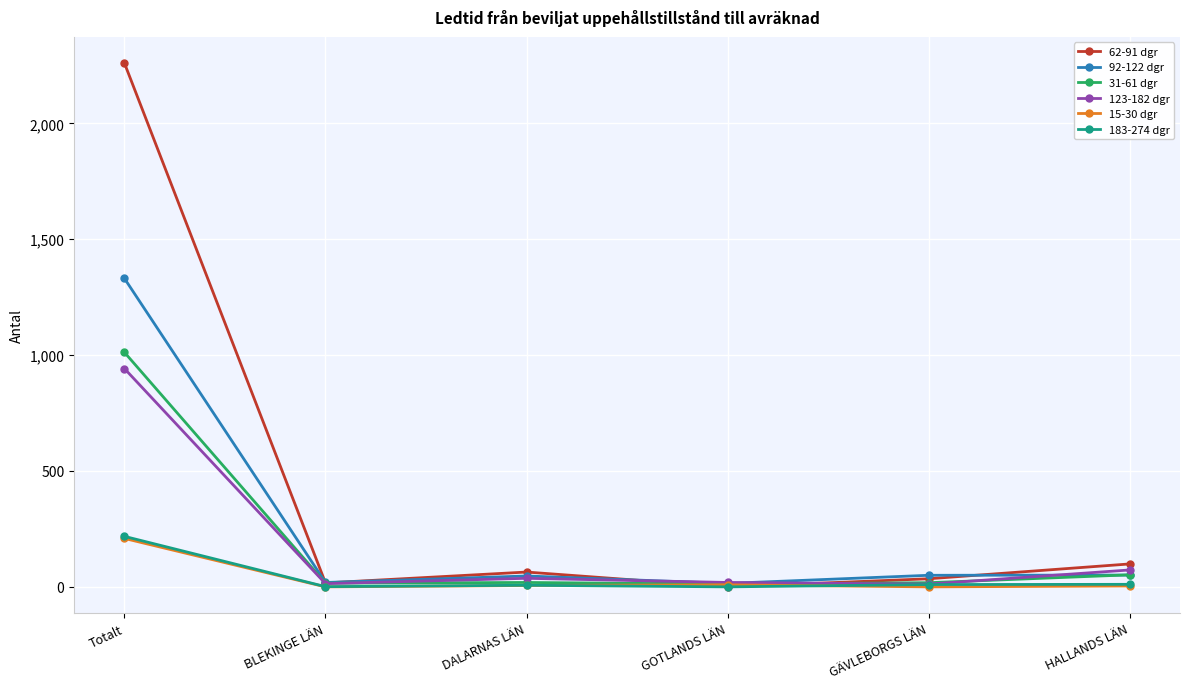

Between BLEKINGE LÄN and DALARNAS LÄN, which series saw the biggest shift?

62-91 dgr